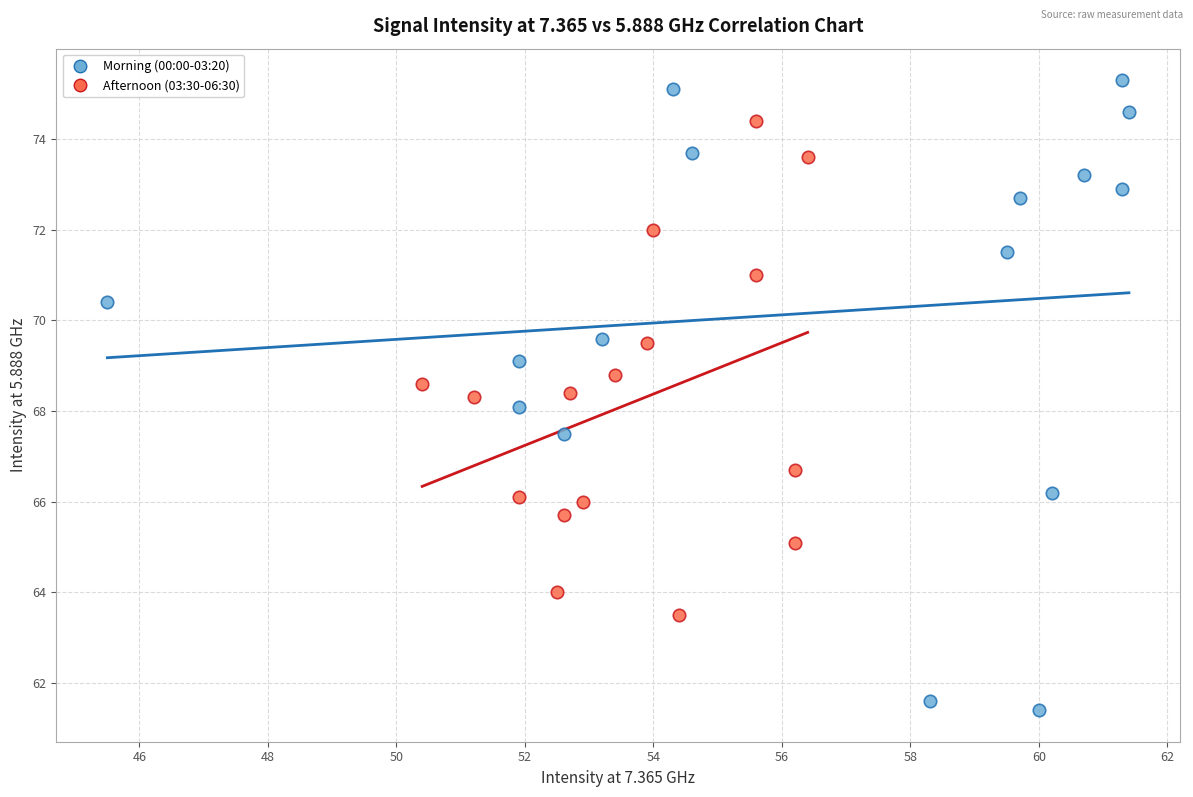

Which series has the widest spread of Y values?

Morning (00:00-03:20)